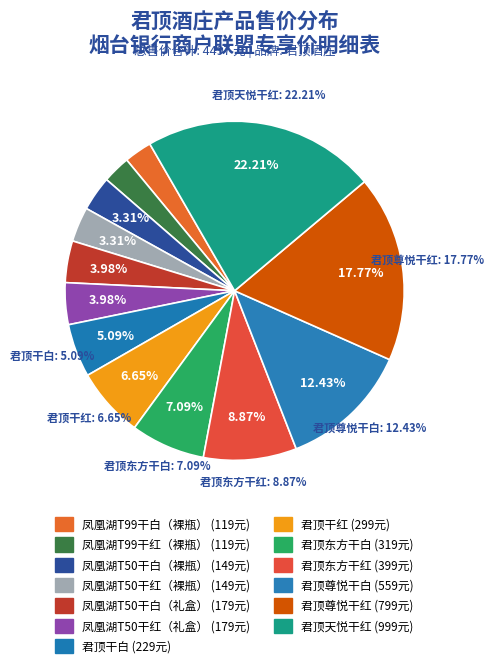

To the nearest percent, what percentage of the pie is 凤凰湖T50干白（礼盒）?

4%